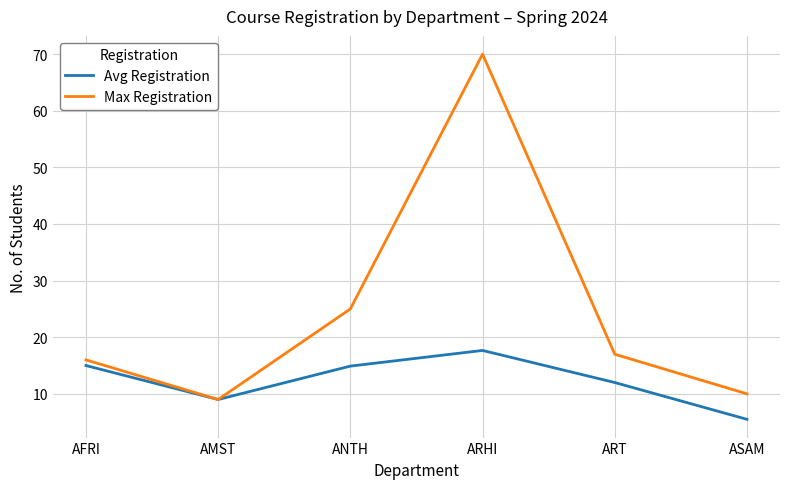

Read the Max Registration value at ANTH.

25.0